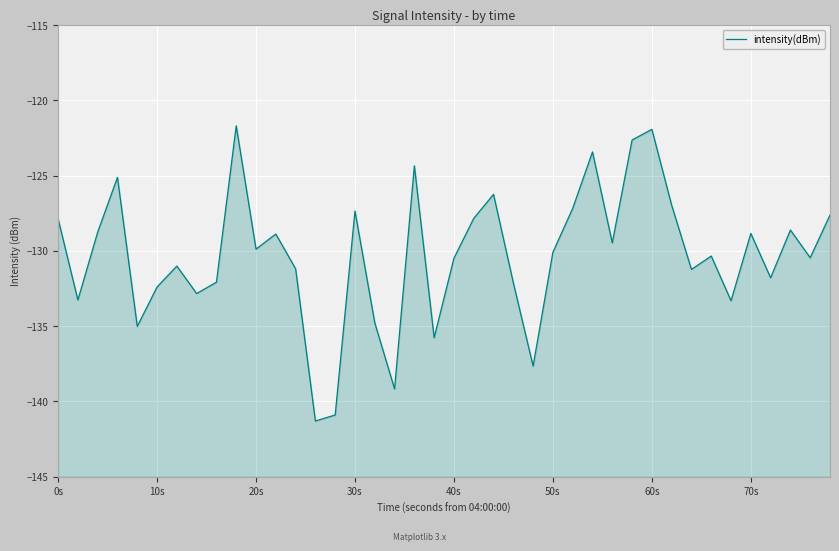

Reading right to left, list all the values displayed in this chart.

-127.6	-130.5	-128.6	-131.8	-128.8	-133.3	-130.3	-131.2	-127.0	-121.9	-122.6	-129.5	-123.4	-127.2	-130.1	-137.7	-132.1	-126.2	-127.8	-130.5	-135.8	-124.3	-139.2	-134.8	-127.4	-140.9	-141.3	-131.2	-128.9	-129.9	-121.7	-132.1	-132.8	-131.0	-132.4	-135.0	-125.1	-128.8	-133.3	-127.9